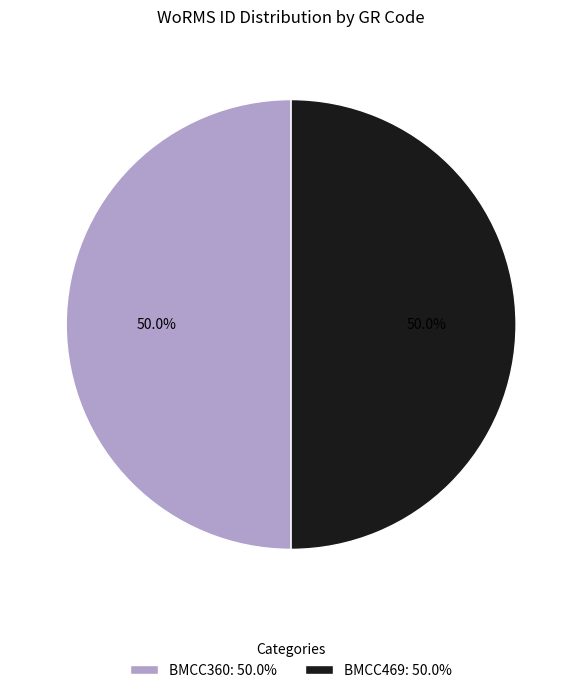

Is it true that BMCC469 is 42% of the pie?

False